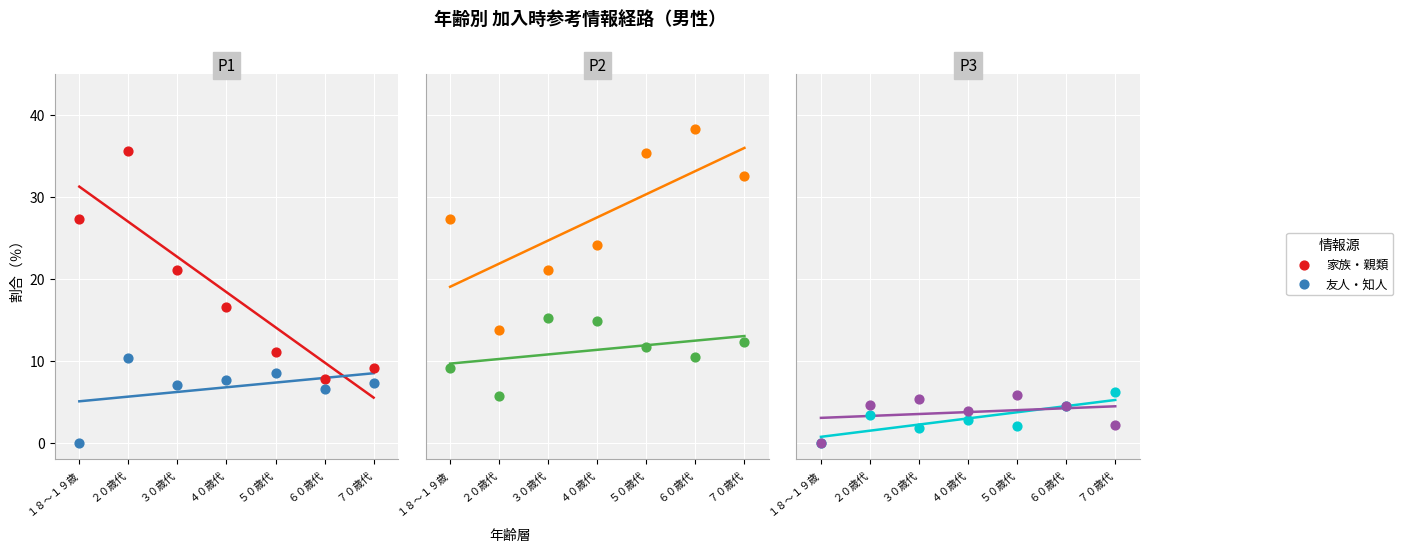

Which series has the widest spread of Y values?

家族・親類